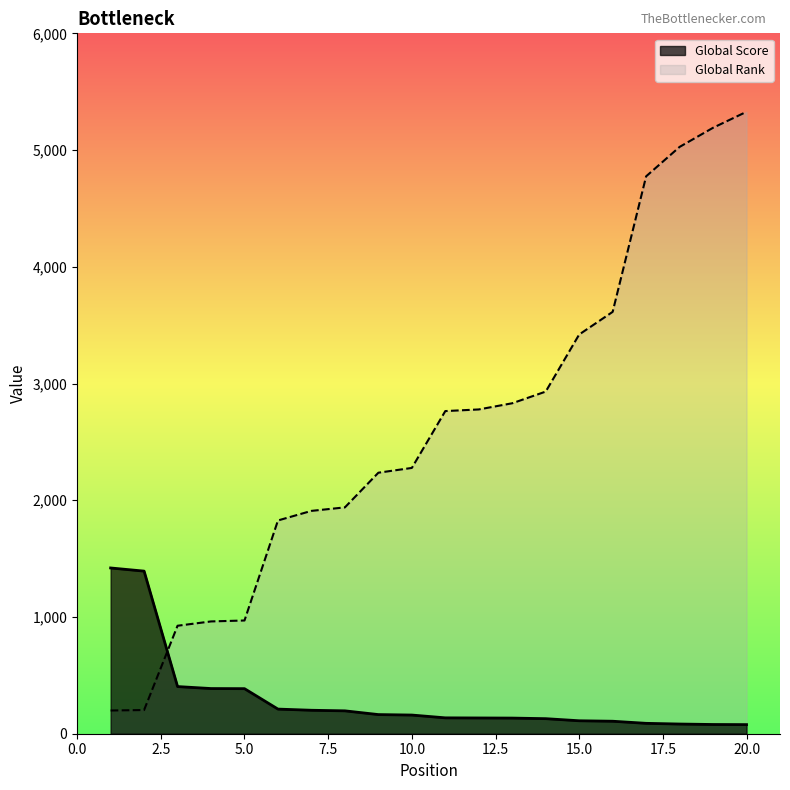

The Global Rank series shows 1555 at 3. True or false?

False